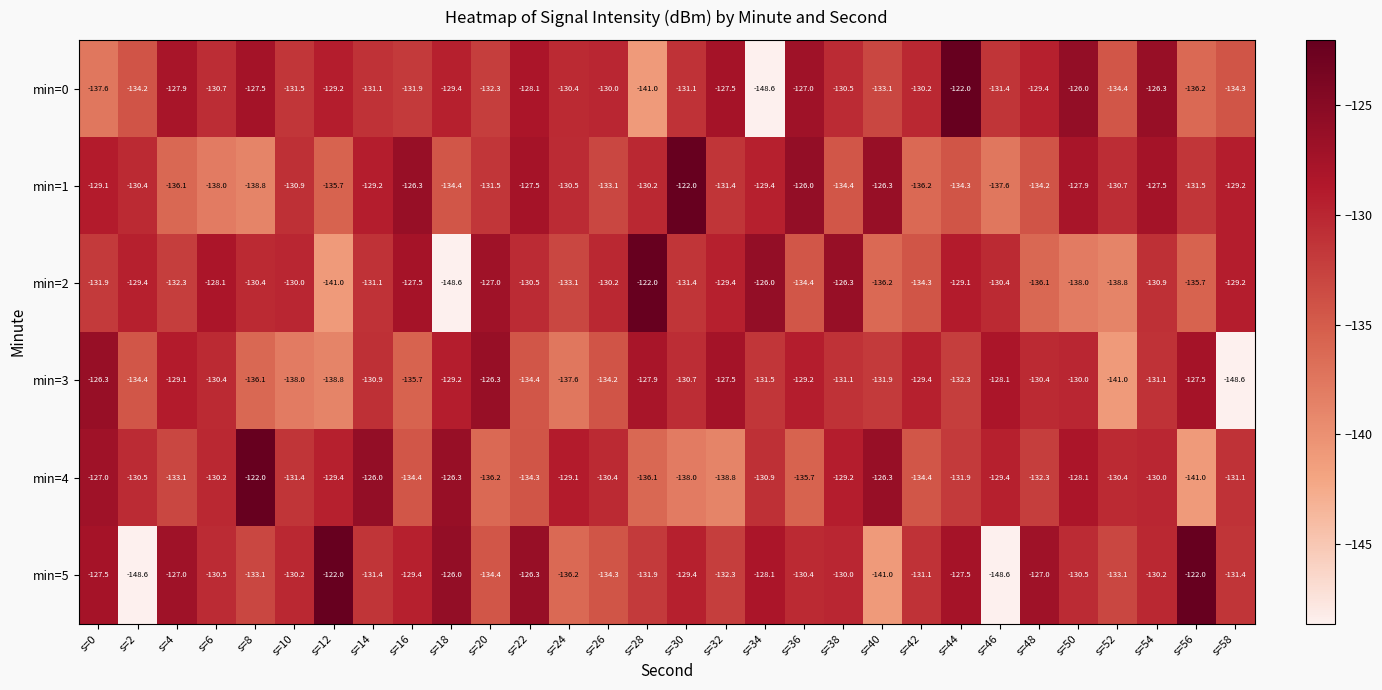

What is the smallest value displayed?

-148.6